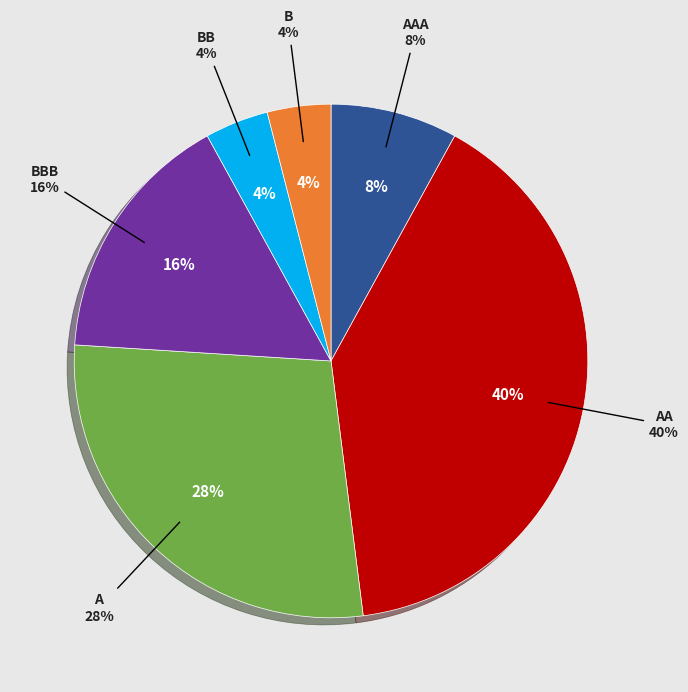

Count the number of slices in the pie.

6